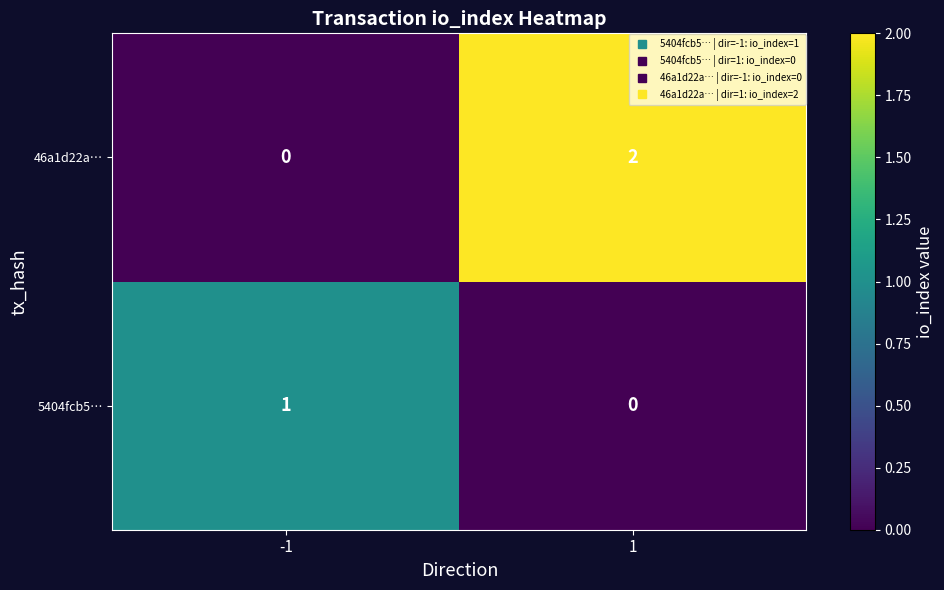

Count the number of data series in this chart.

2